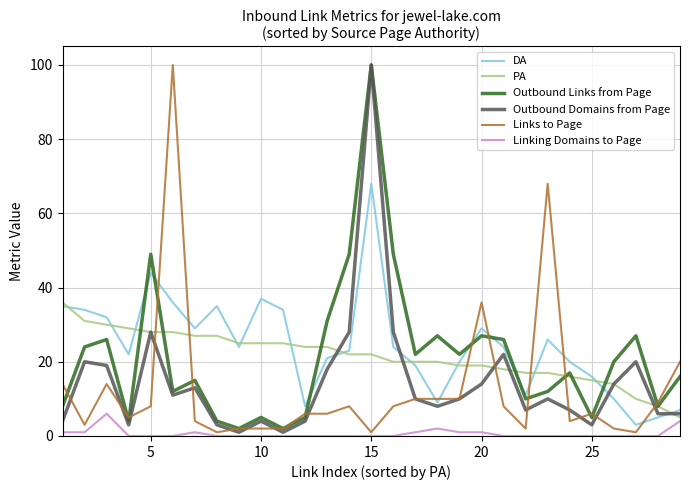

What is the minimum value for PA?

5